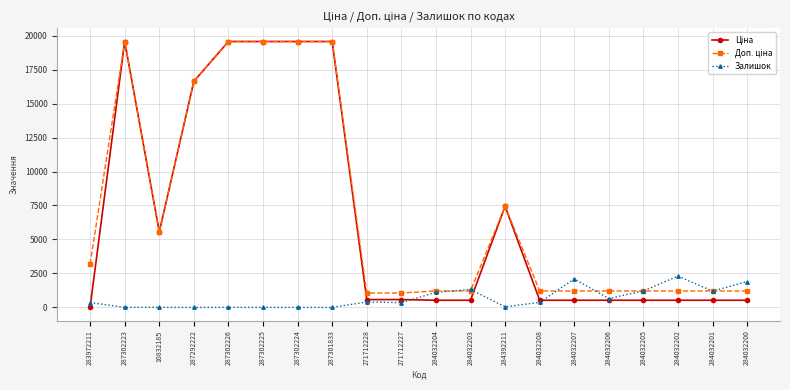

The value of Залишок at 284032206 is 653.0. True or false?

True